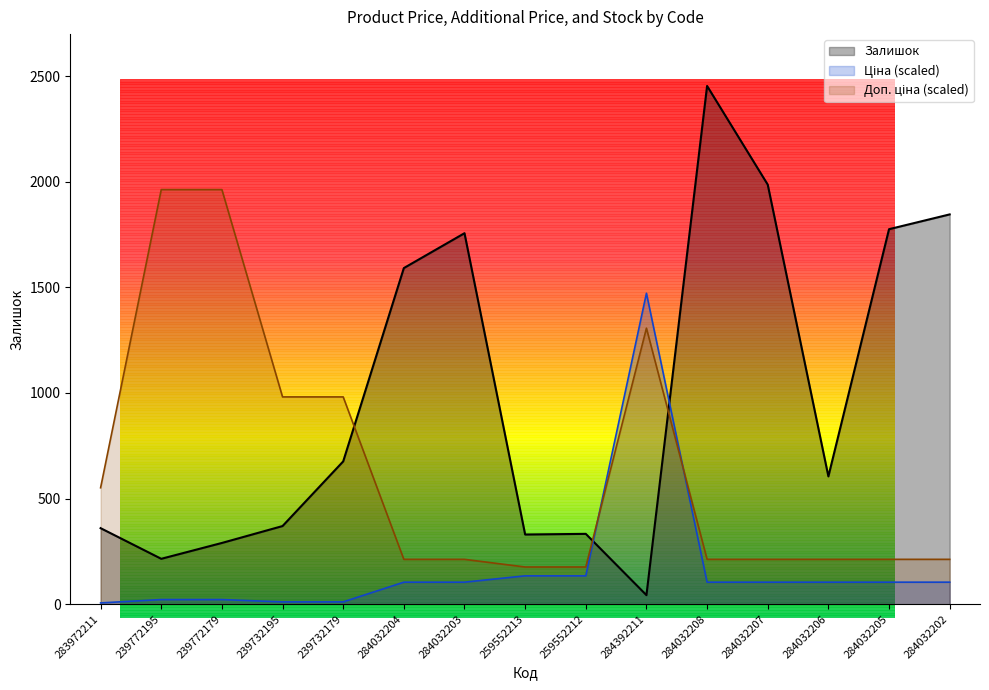

Which series has the largest range (max minus min)?

Залишок